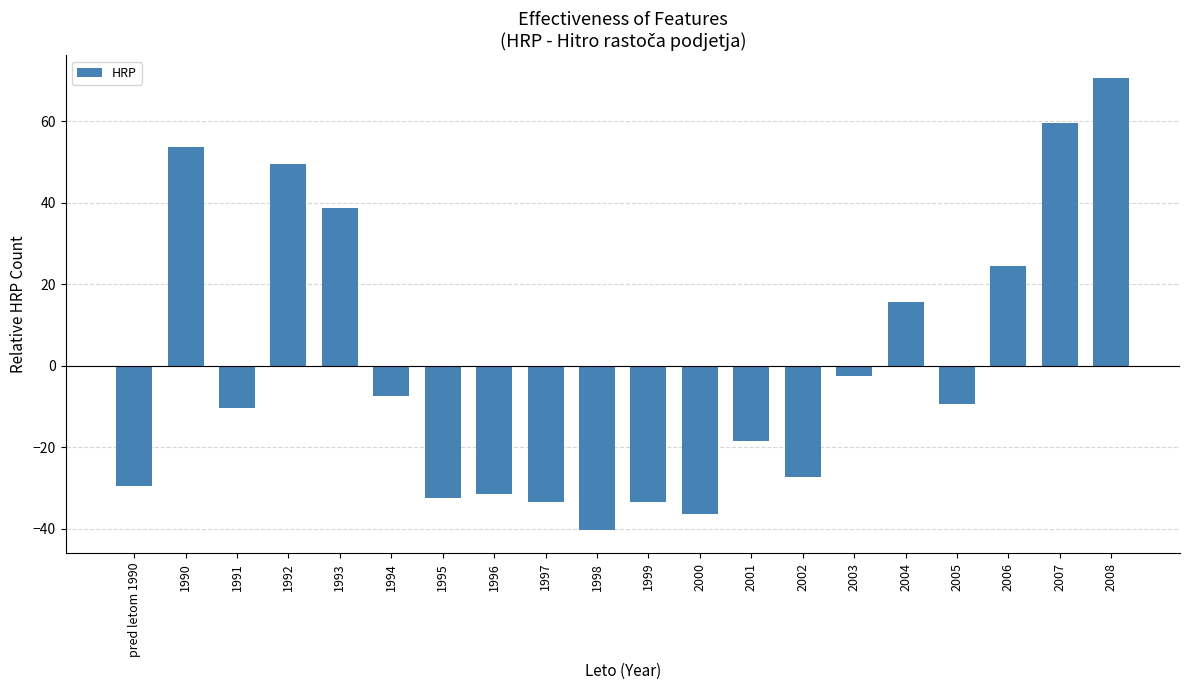

Which has a higher value, 1990 or pred letom 1990?

1990